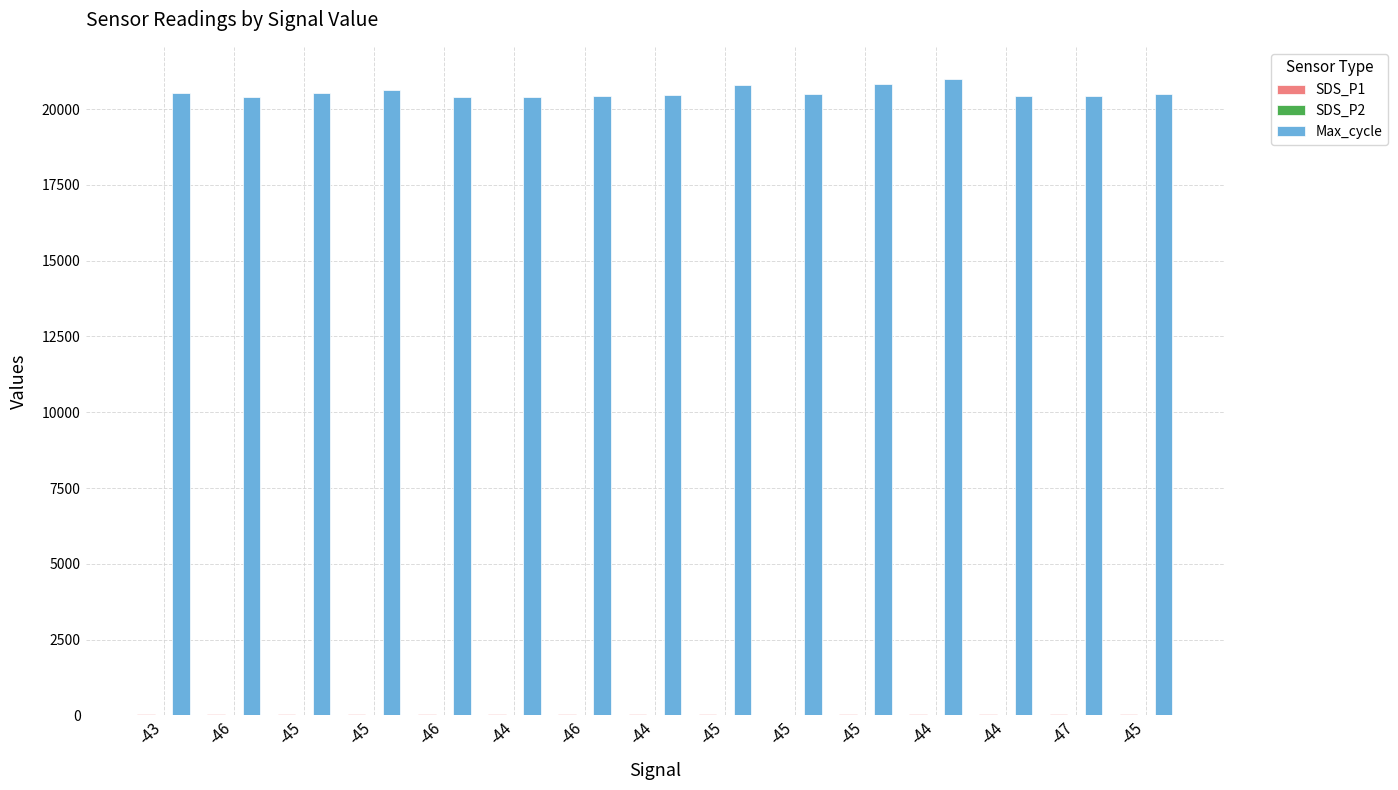

What is the label of the 14th bar from the right?

-46